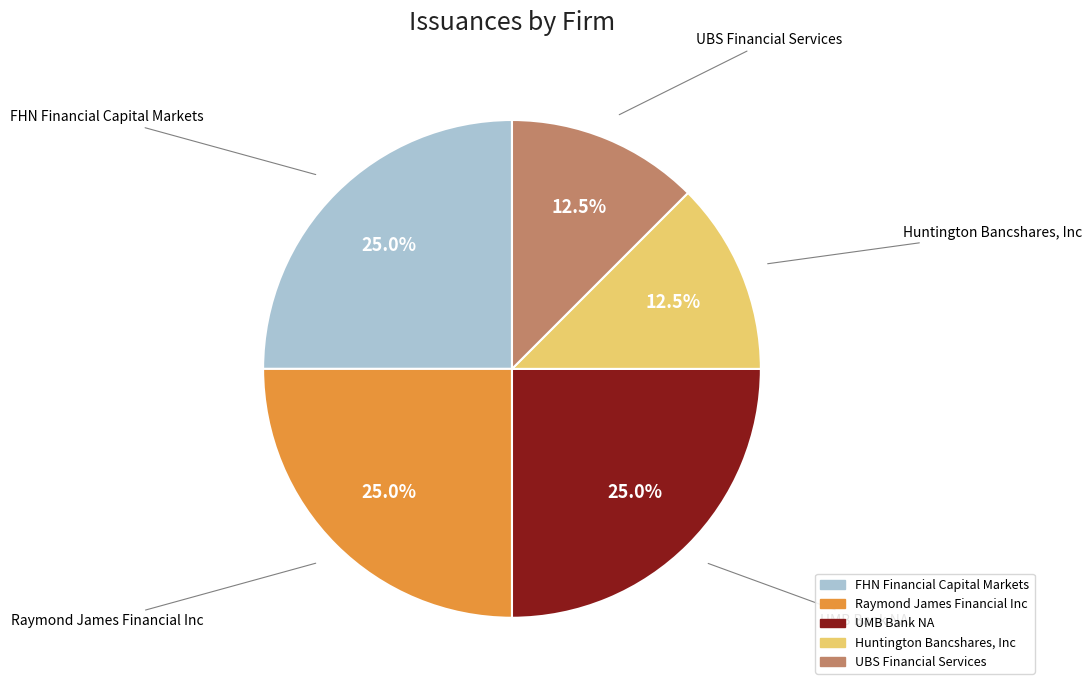

Is the sum of FHN Financial Capital Markets and Huntington Bancshares, Inc greater than half?

No